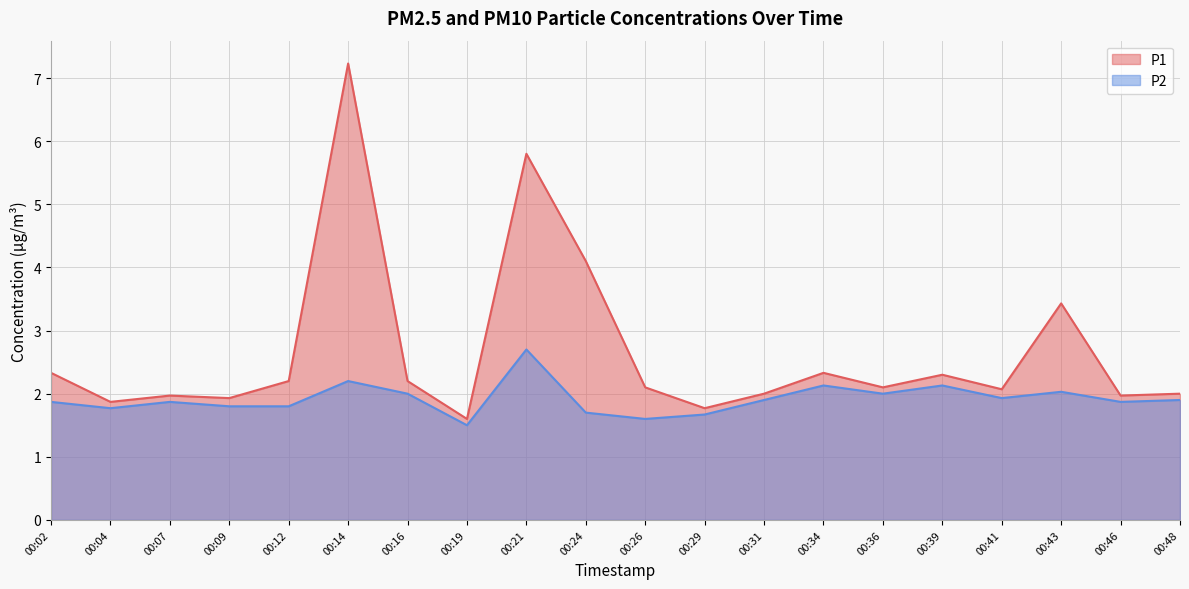

What is the maximum value for P2?

2.7